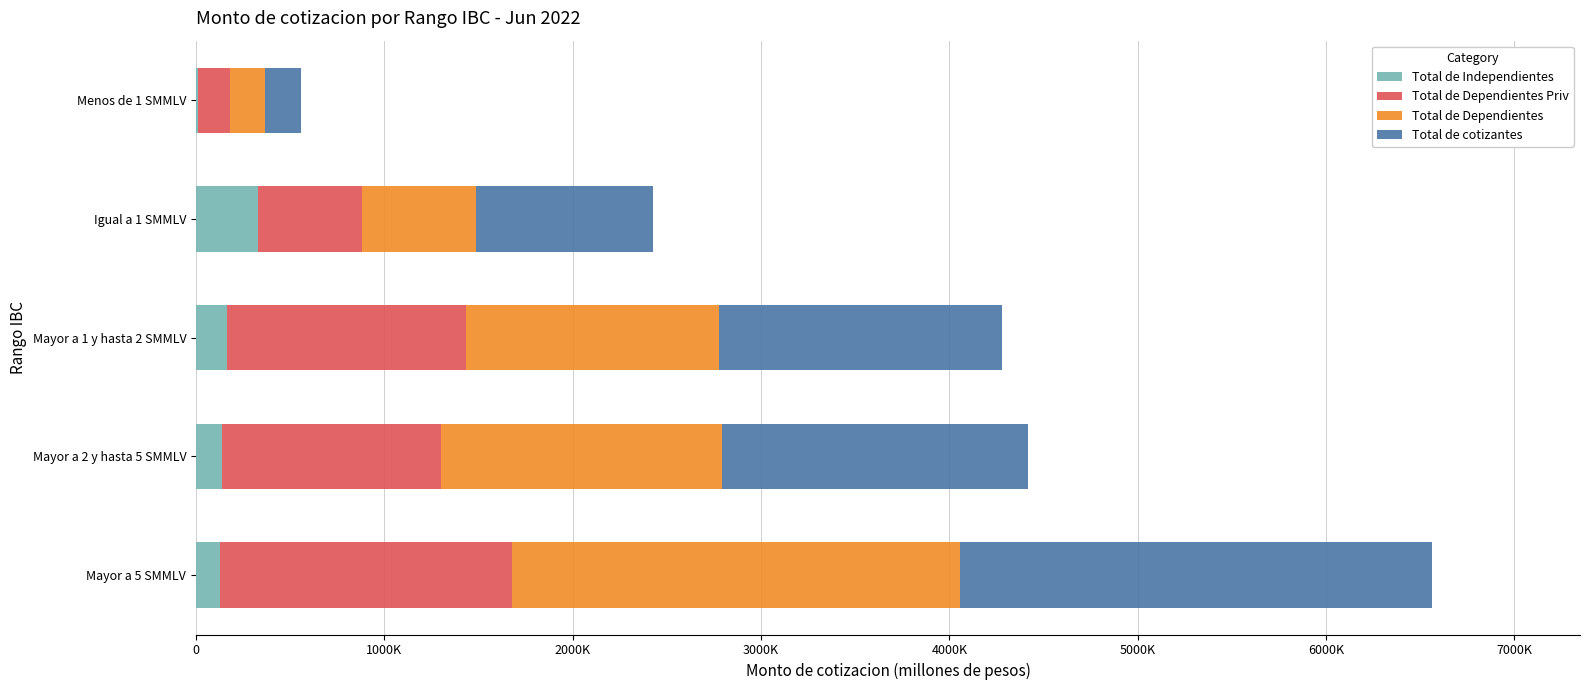

At how many categories does at least one series exceed 768878?

4